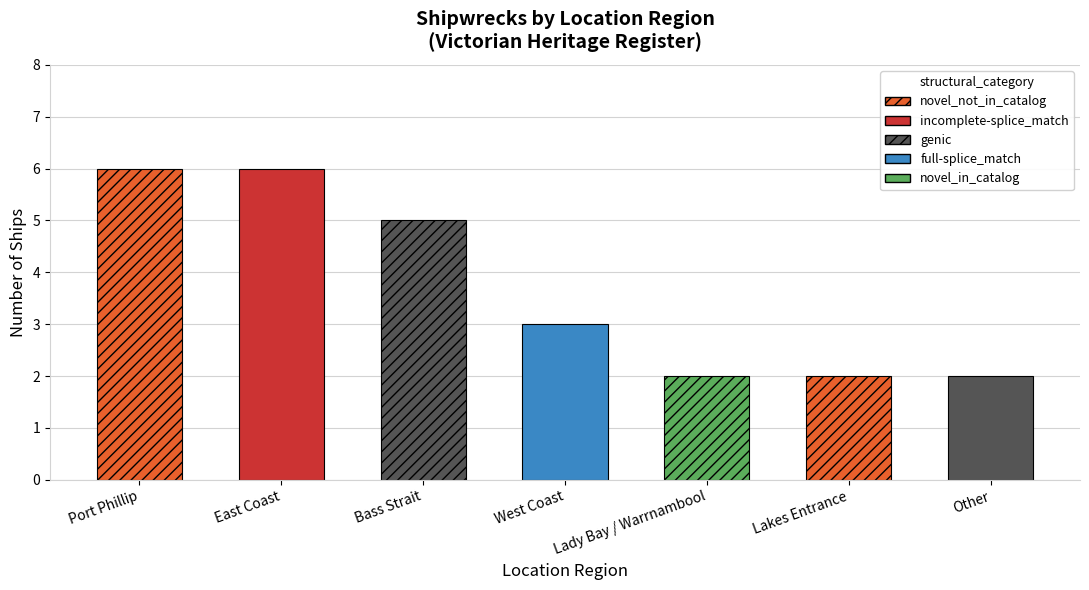

The value at Port Phillip is 10. True or false?

False